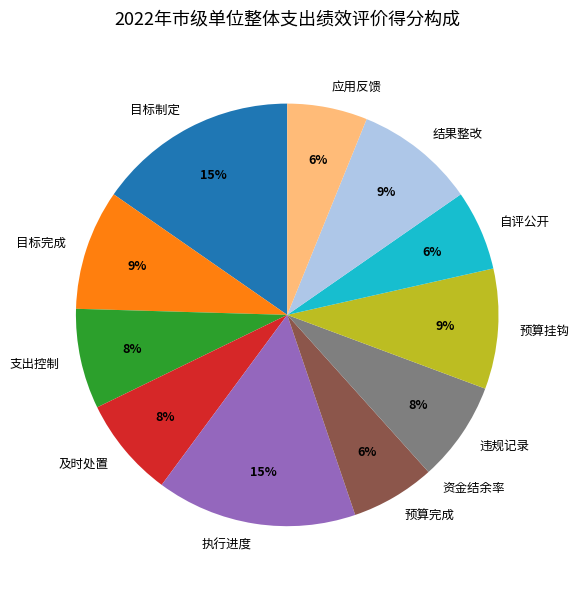

Is it true that 目标制定 is 24% of the pie?

False